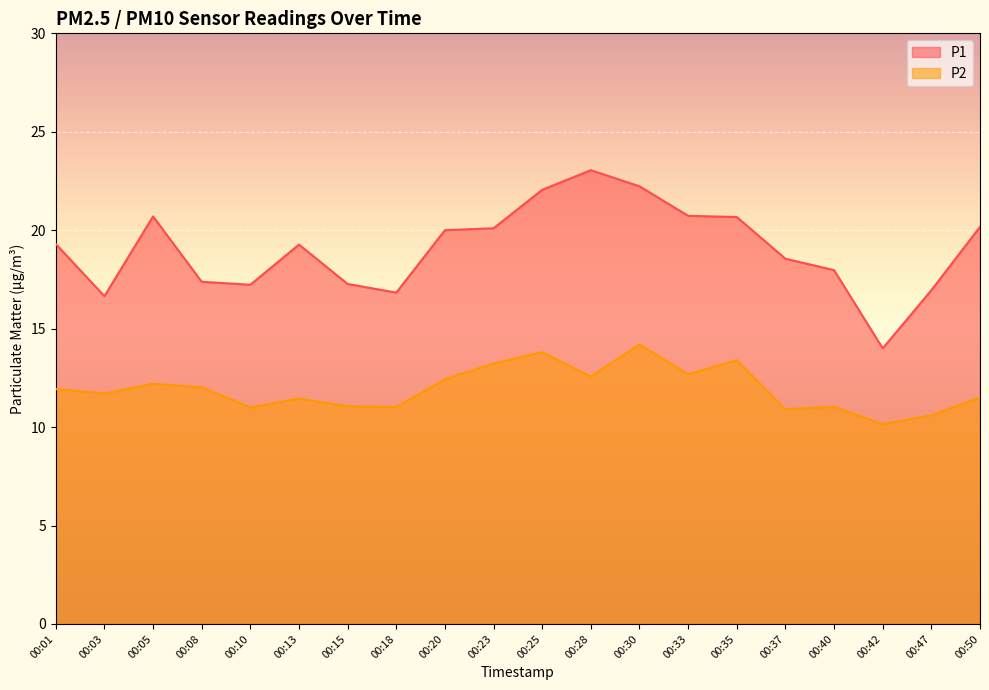

What is the difference between the maximum and minimum values in the P1 series?

9.1